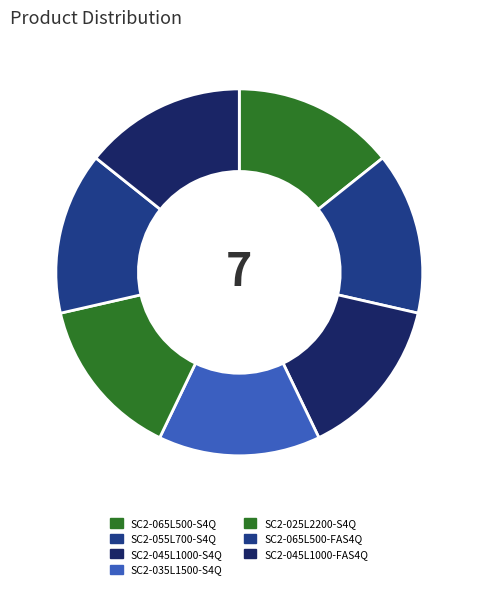

What percentage is the SC2-045L1000-S4Q slice, to the nearest percent?

14%